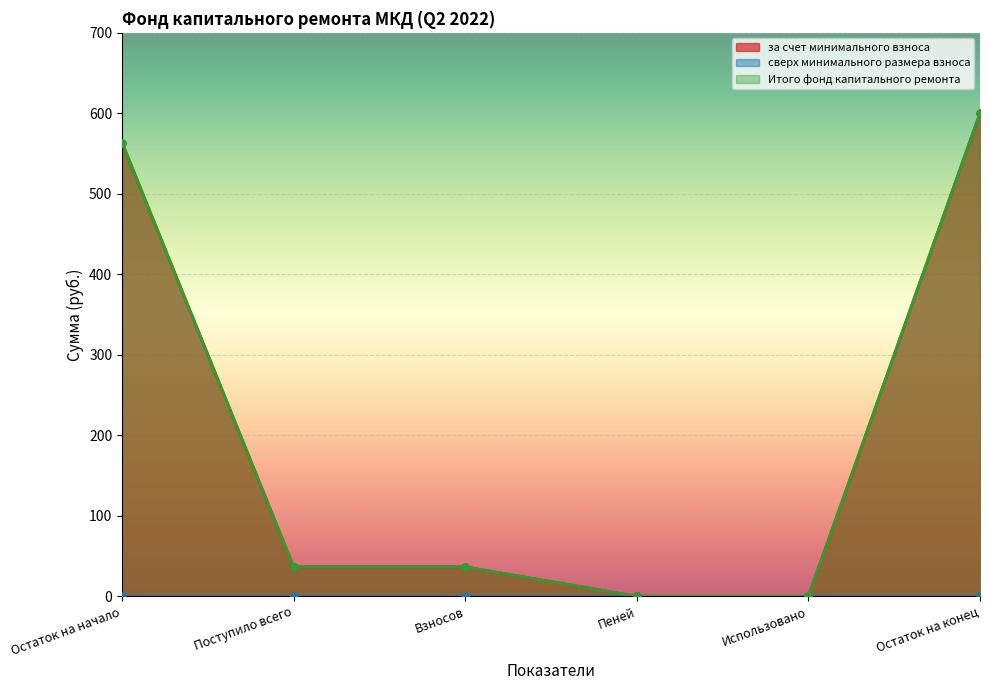

True or false: Итого фонд капитального ремонта has a value of 600.4 at Остаток на конец.

True